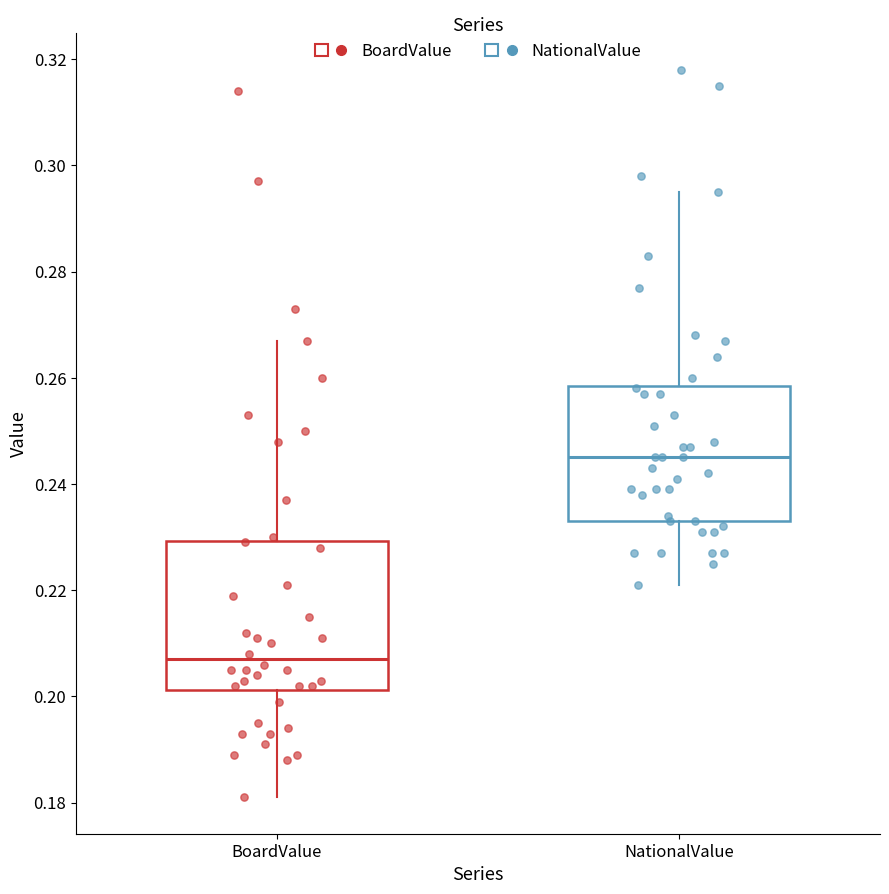

Which box has the highest median line?

NationalValue